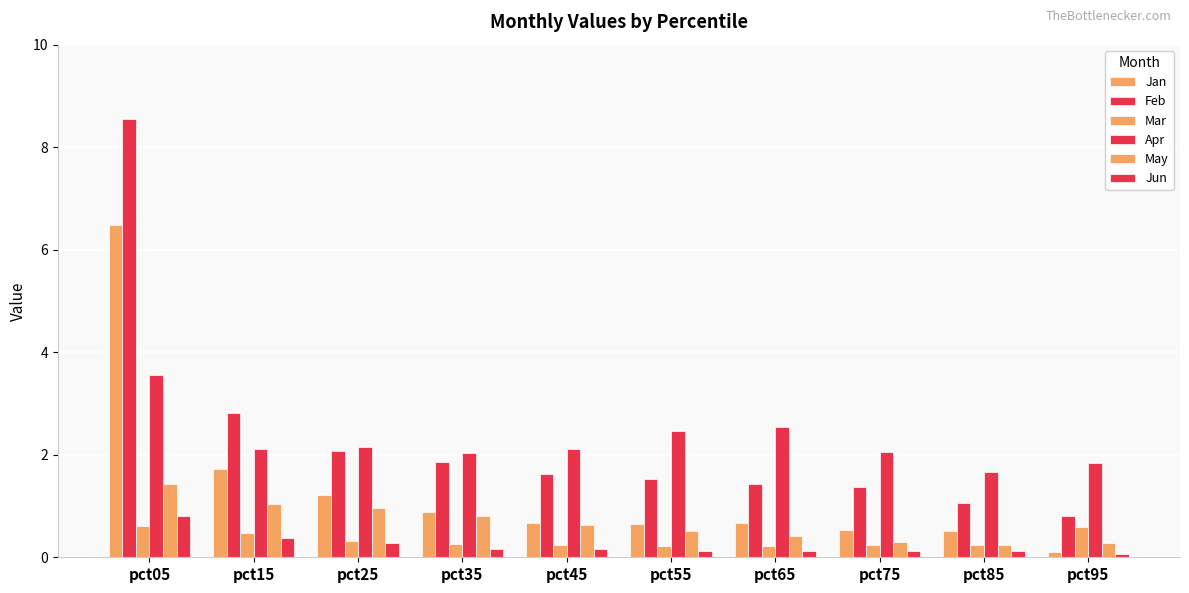

List the labels in order of May value, largest first.

pct05, pct15, pct25, pct35, pct45, pct55, pct65, pct75, pct95, pct85